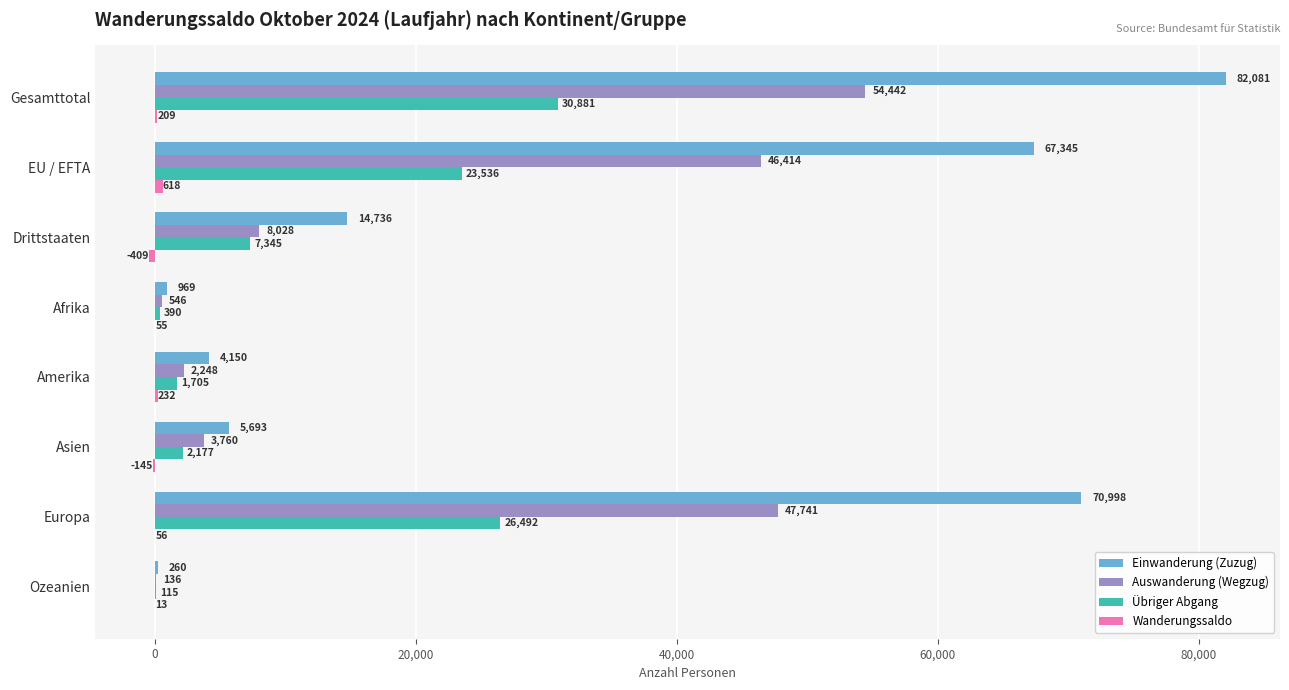

What is the maximum value shown in the chart?

82081